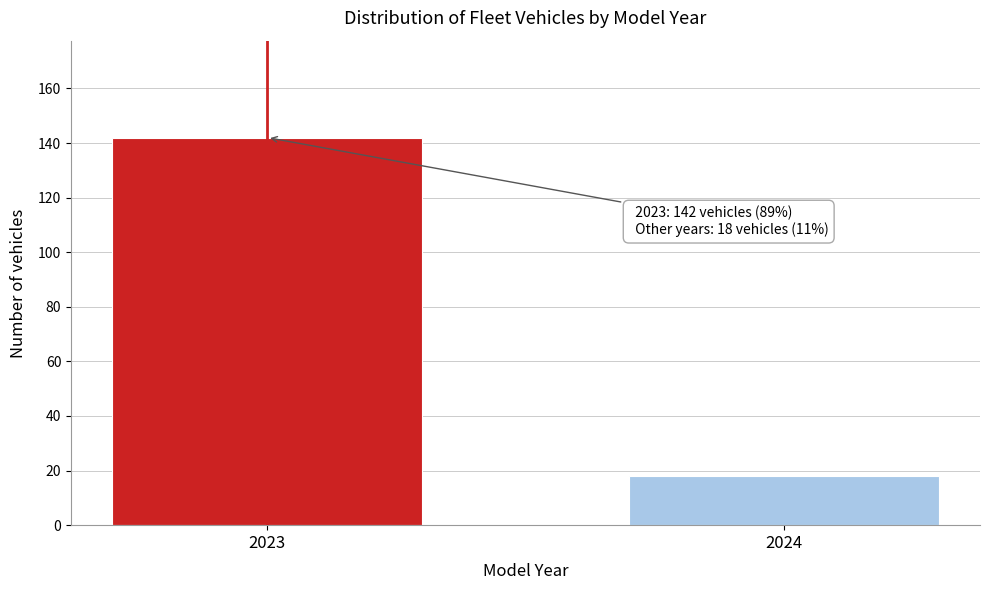

Reading left to right, list all the values displayed in this chart.

142	18